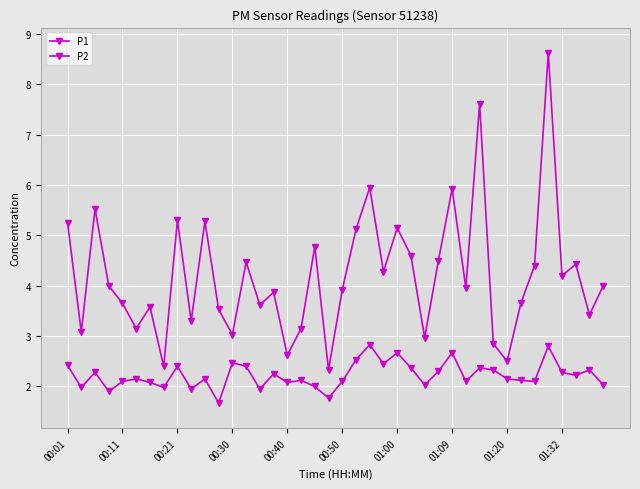

Rank the series by their average value, from lowest to highest.

P2, P1